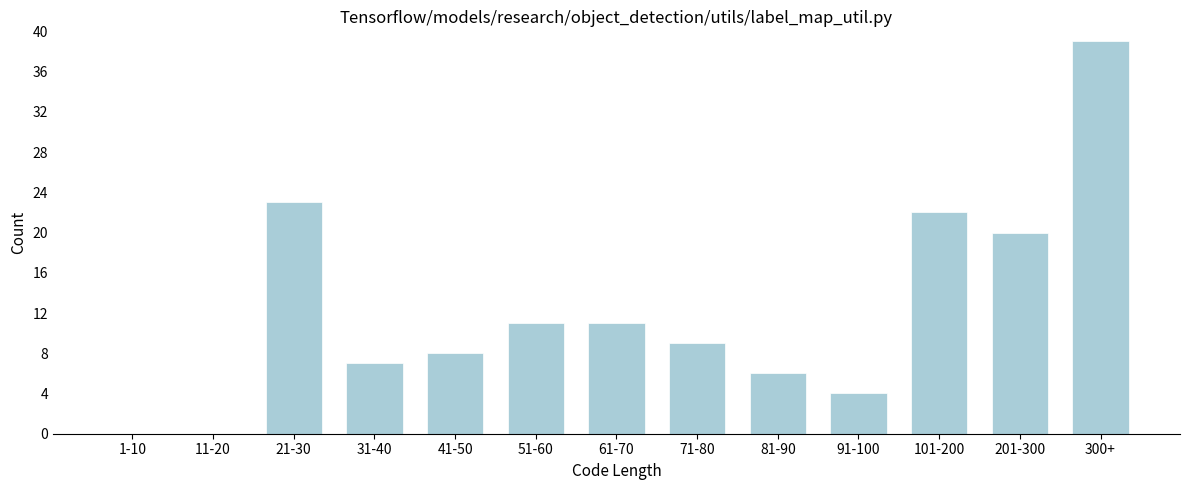

Reading left to right, list all the values displayed in this chart.

1-10=0	11-20=0	21-30=23	31-40=7	41-50=8	51-60=11	61-70=11	71-80=9	81-90=6	91-100=4	101-200=22	201-300=20	300+=39